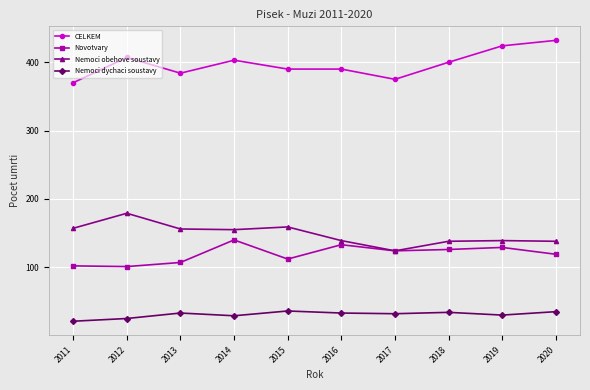

How many interior local peaks does the Nemoci obehove soustavy series have?

3